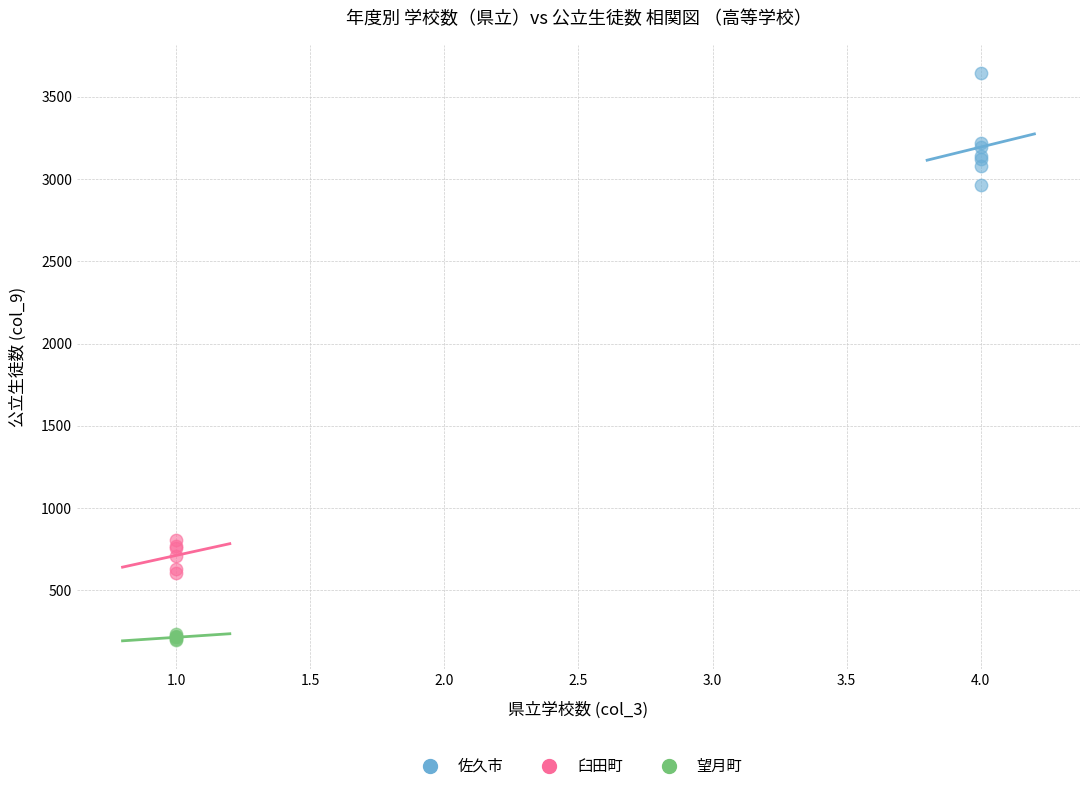

Which series has the widest spread of Y values?

佐久市